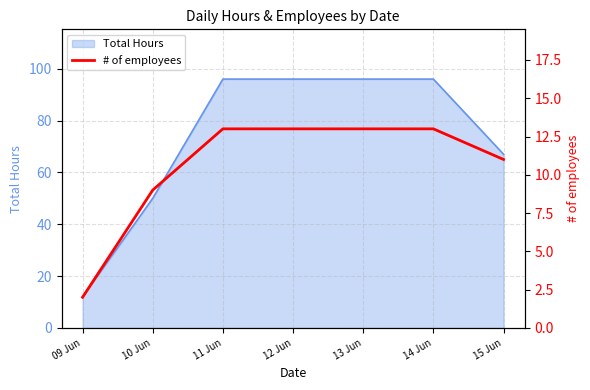

How many lines are shown in the chart?

1